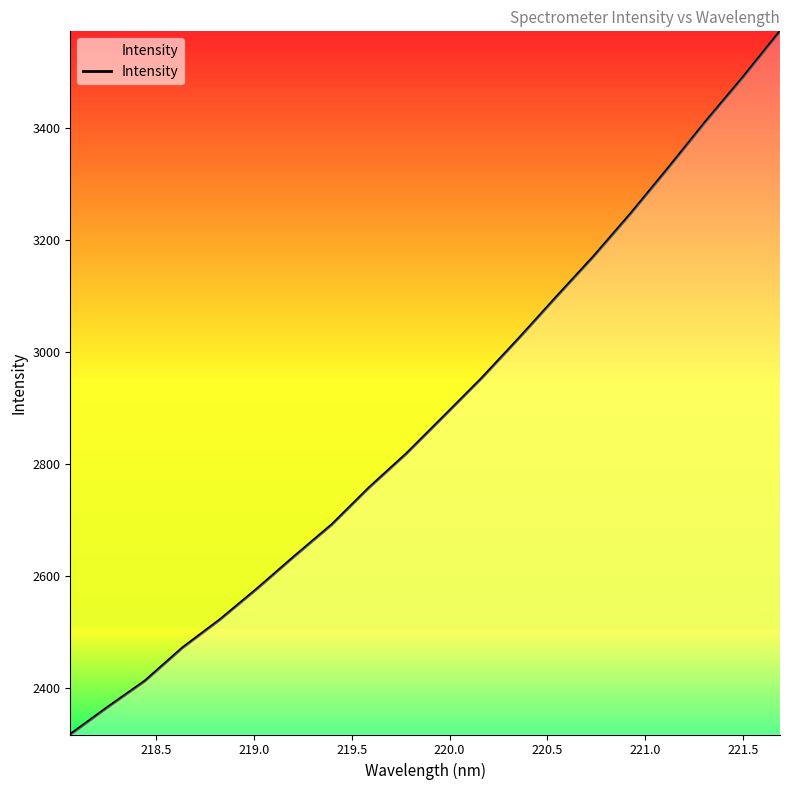

What is the smallest value displayed?

2317.4